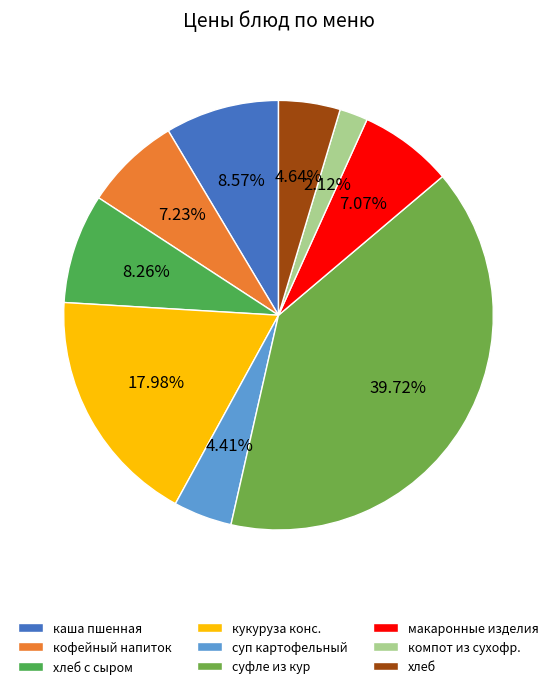

Count the number of slices in the pie.

9